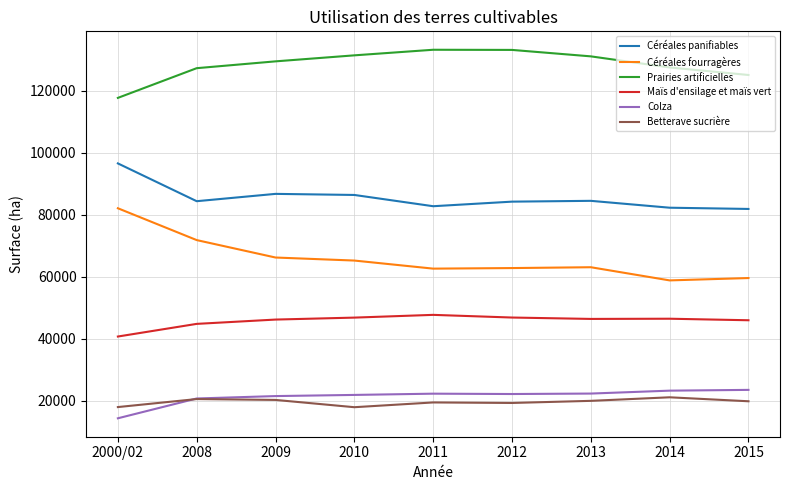

What is the minimum value shown in the chart?

14262.8